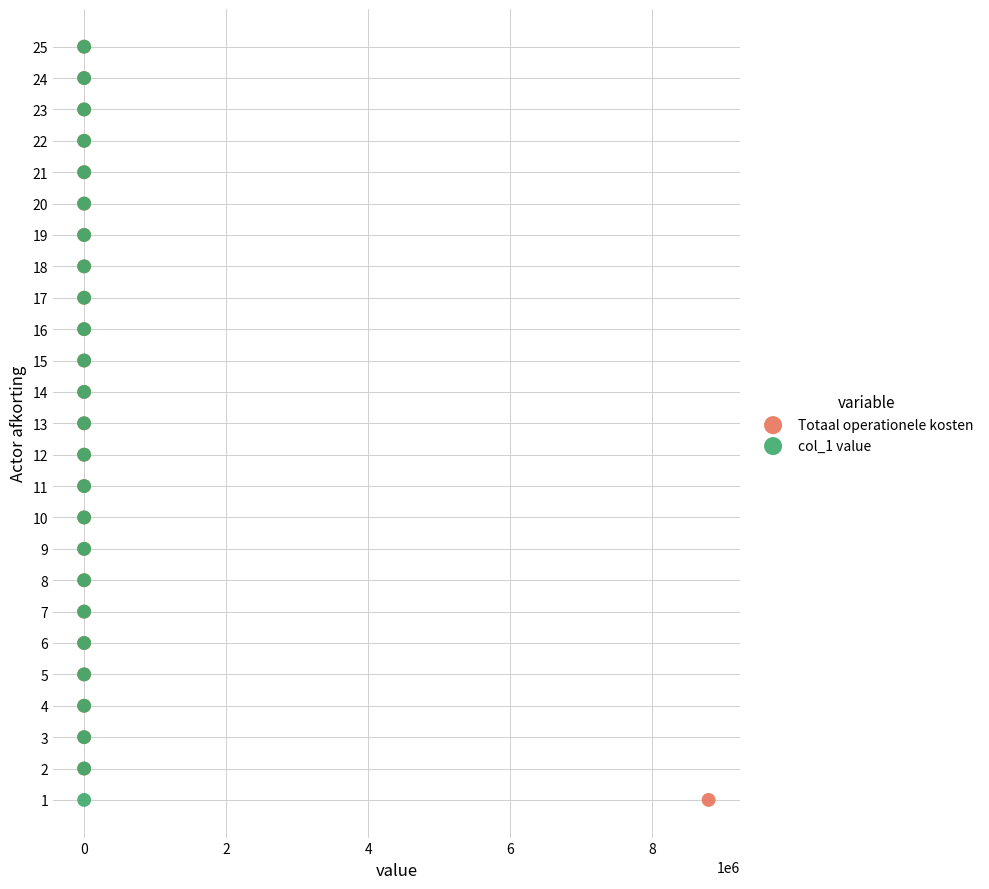

What are all the series names shown in the legend?

Totaal operationele kosten, col_1 value